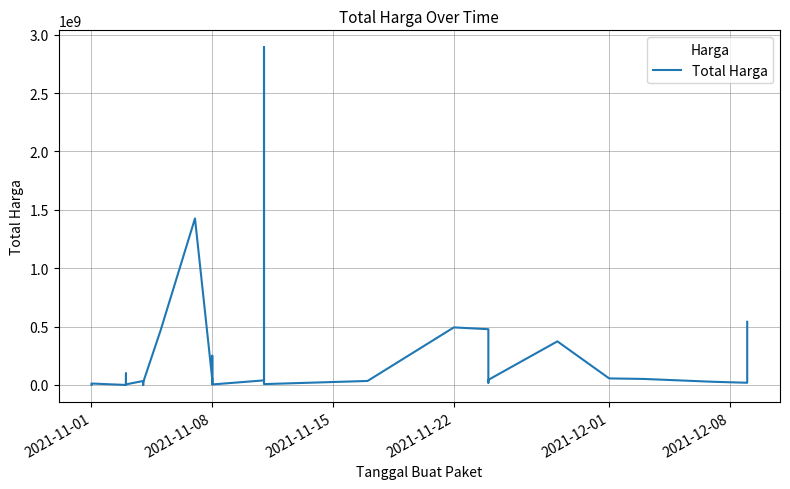

What value does the data have at 2021-11-22, to the nearest 100?

493000000